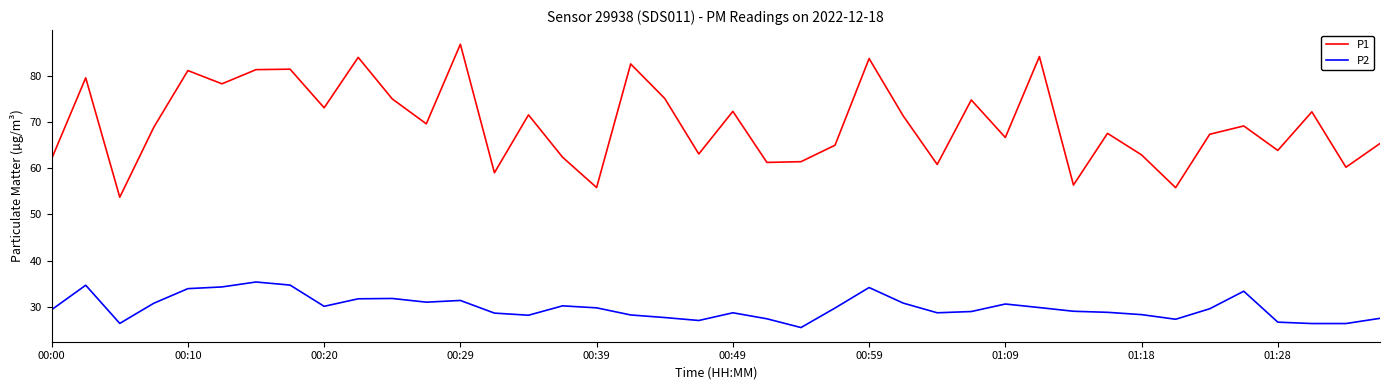

Which series has the largest range (max minus min)?

P1